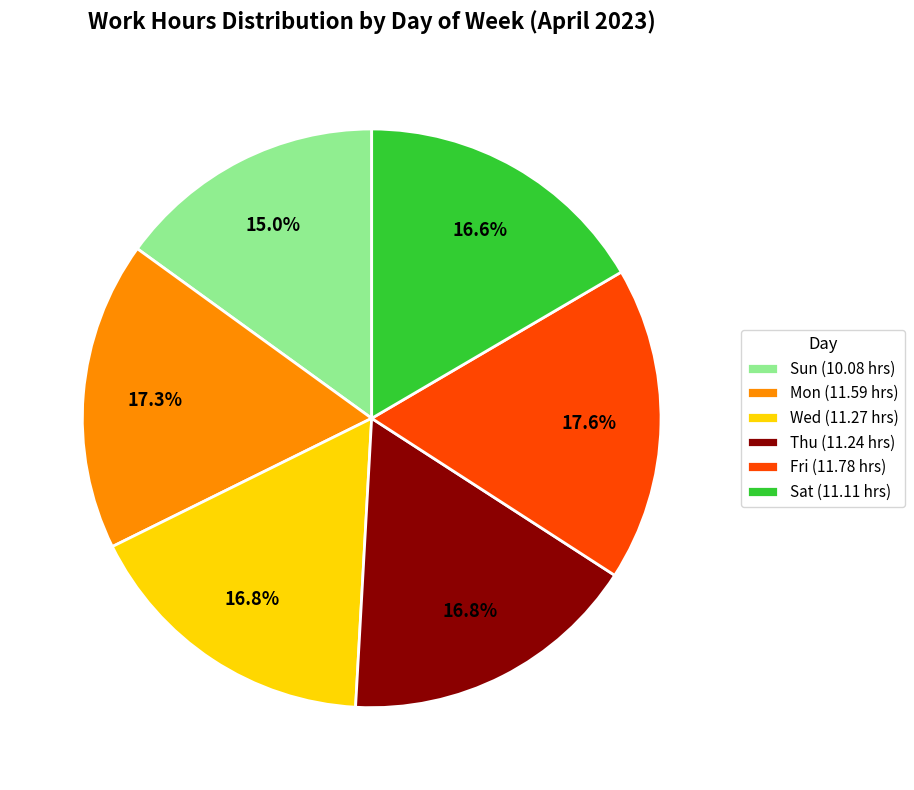

Which category has the smallest portion of the pie?

Sun (10.08 hrs)